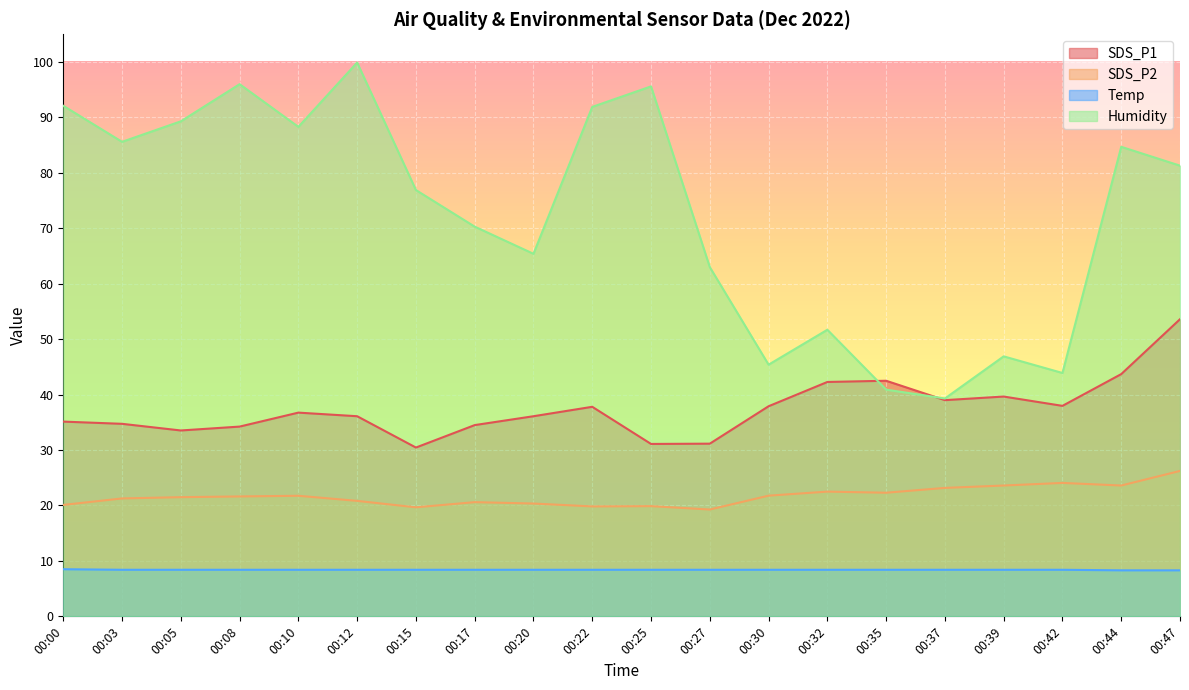

Which series has the largest total across all categories?

Humidity